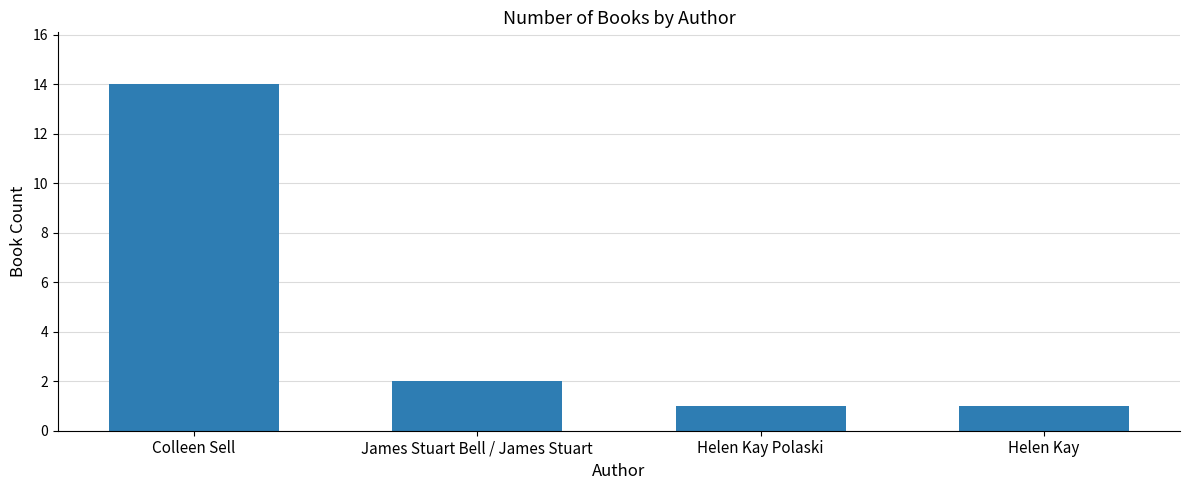

What is the label of the 3rd bar from the left?

Helen Kay Polaski